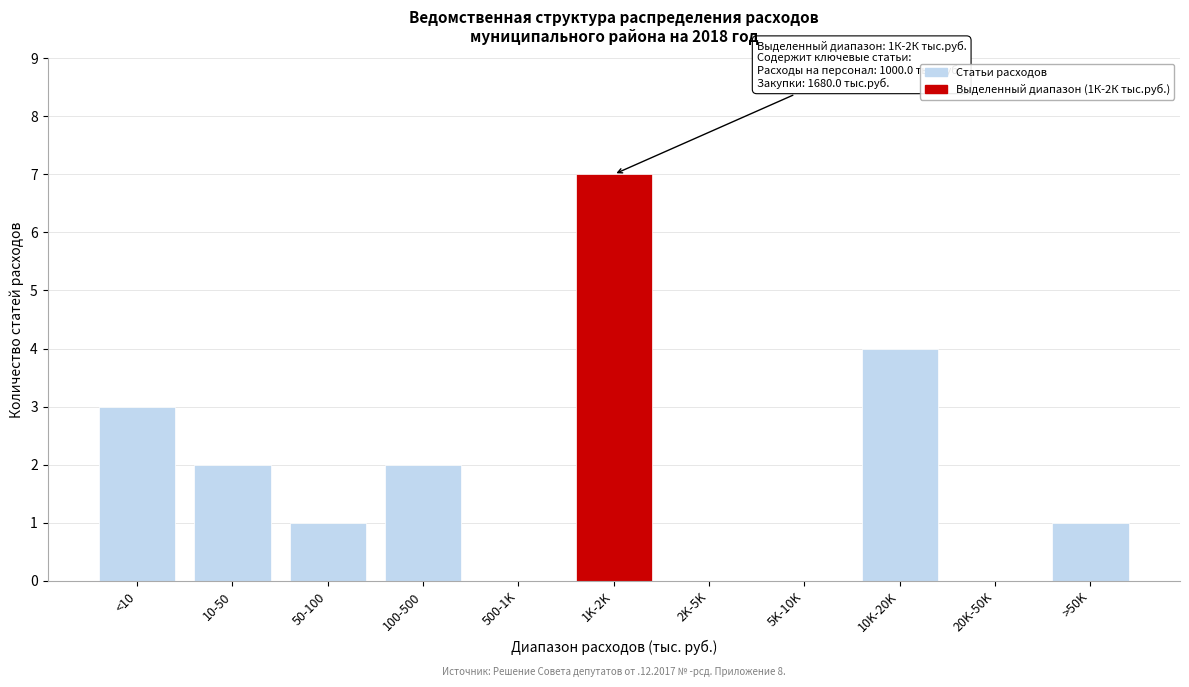

Reading left to right, list all the values displayed in this chart.

<10=3	10-50=2	50-100=1	100-500=2	500-1K=0	1K-2K=7	2K-5K=0	5K-10K=0	10K-20K=4	20K-50K=0	>50K=1